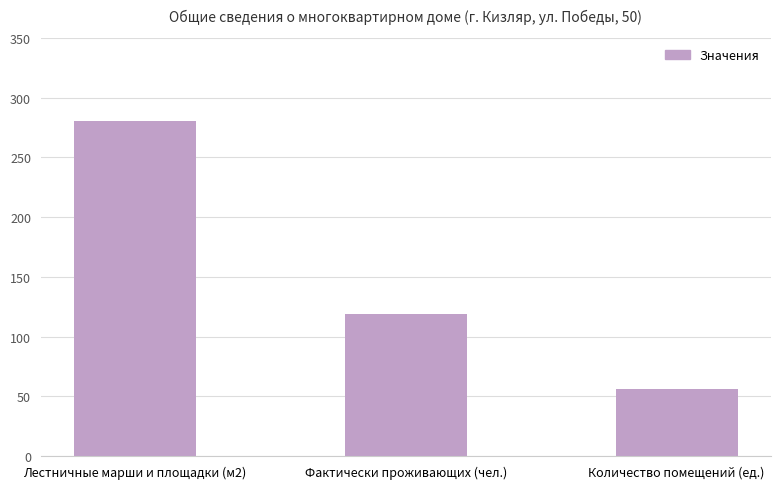

What is the label of the 2nd bar from the right?

Фактически проживающих (чел.)